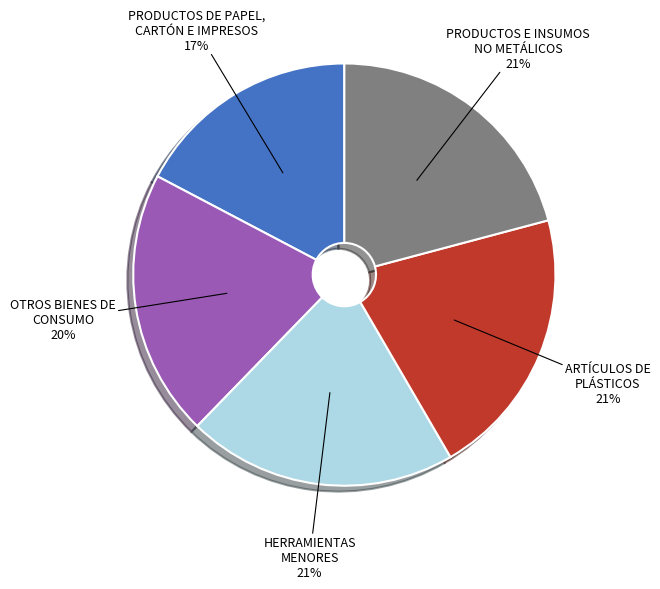

How many segments does this pie chart have?

5